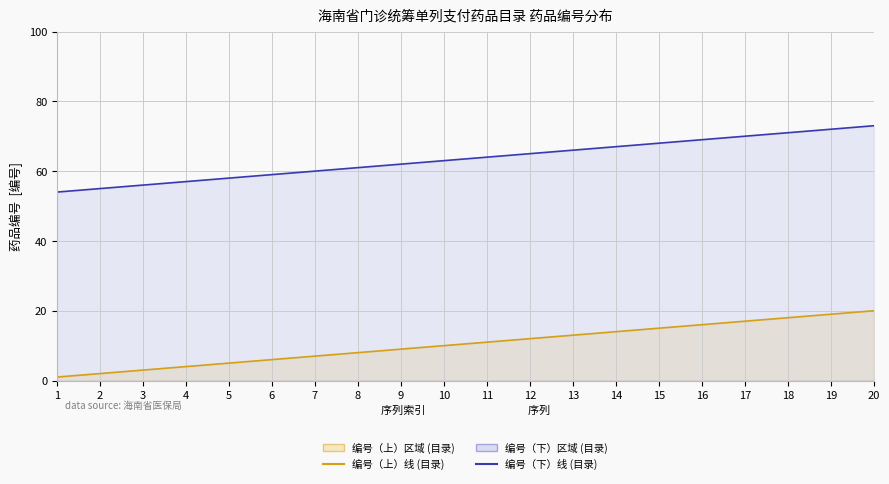

What is the maximum value for 编号（下）线?

73.0